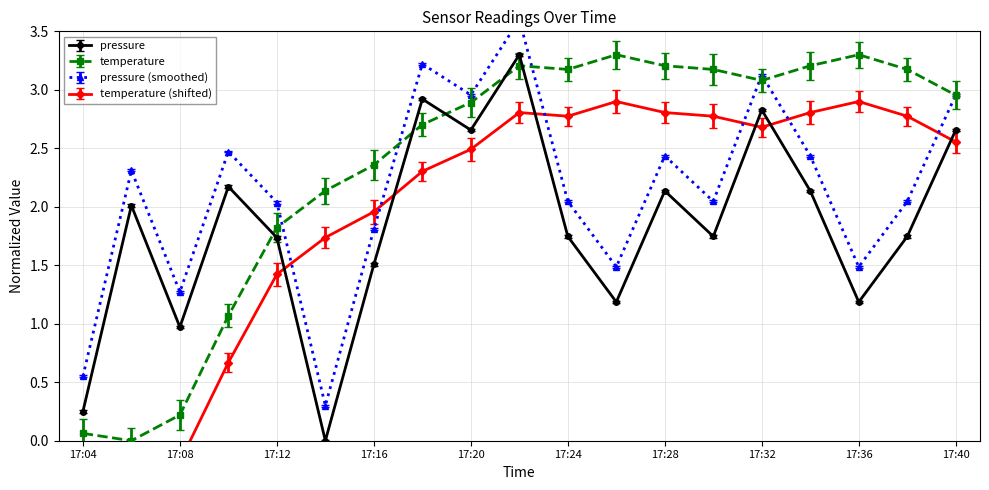

How many intersections are there between temperature and pressure?

5